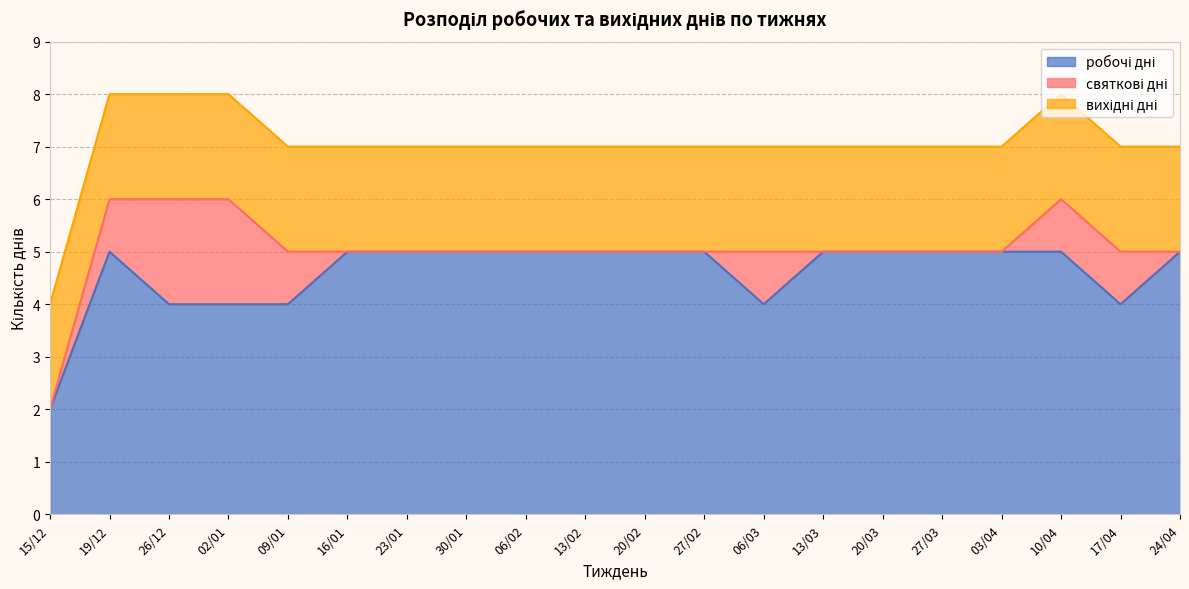

True or false: святкові дні and робочі дні cross at least once.

False